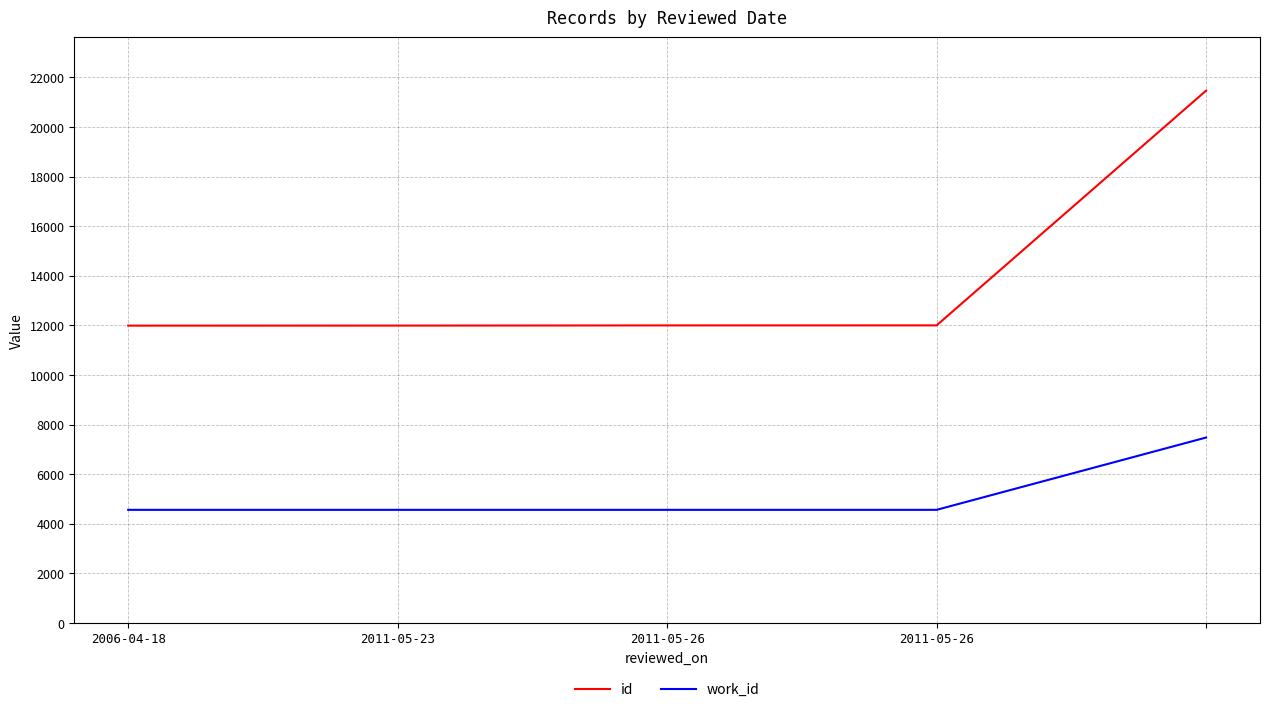

What is the difference between the maximum and minimum values in the work_id series?

2915